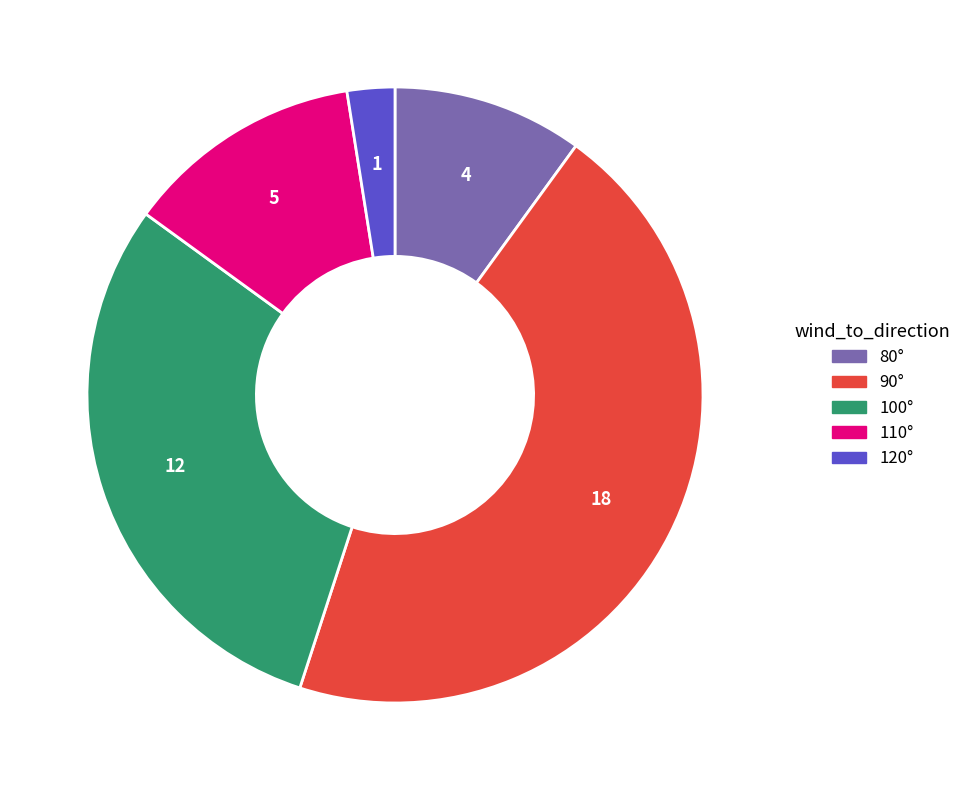

Count the number of slices in the pie.

5